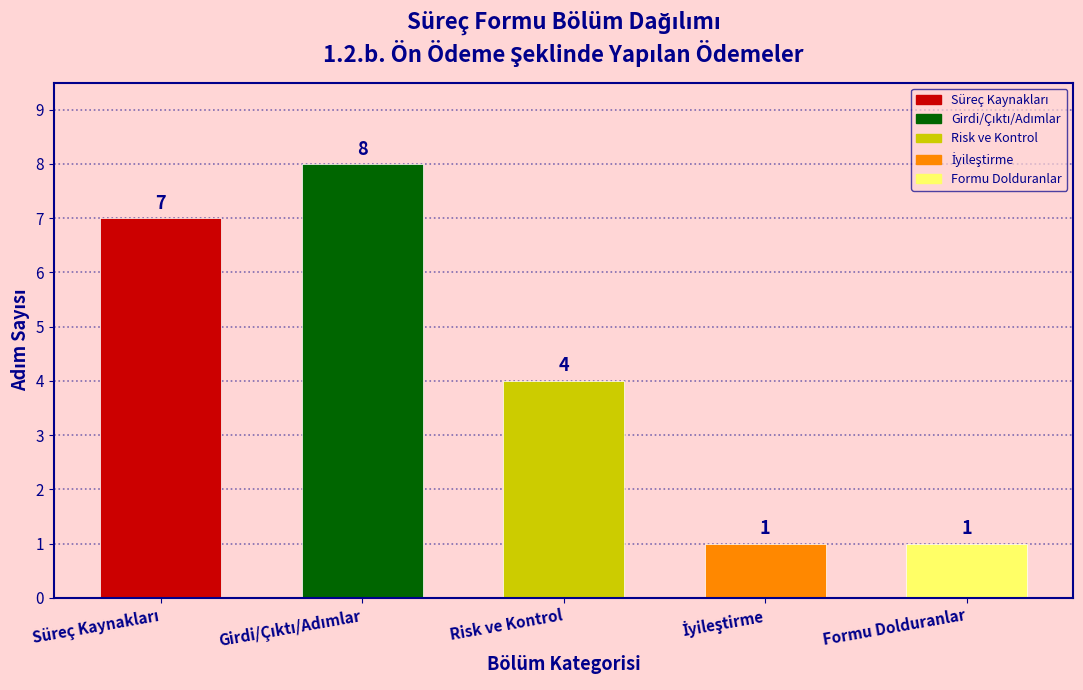

Reading left to right, list all the values displayed in this chart.

7	8	4	1	1